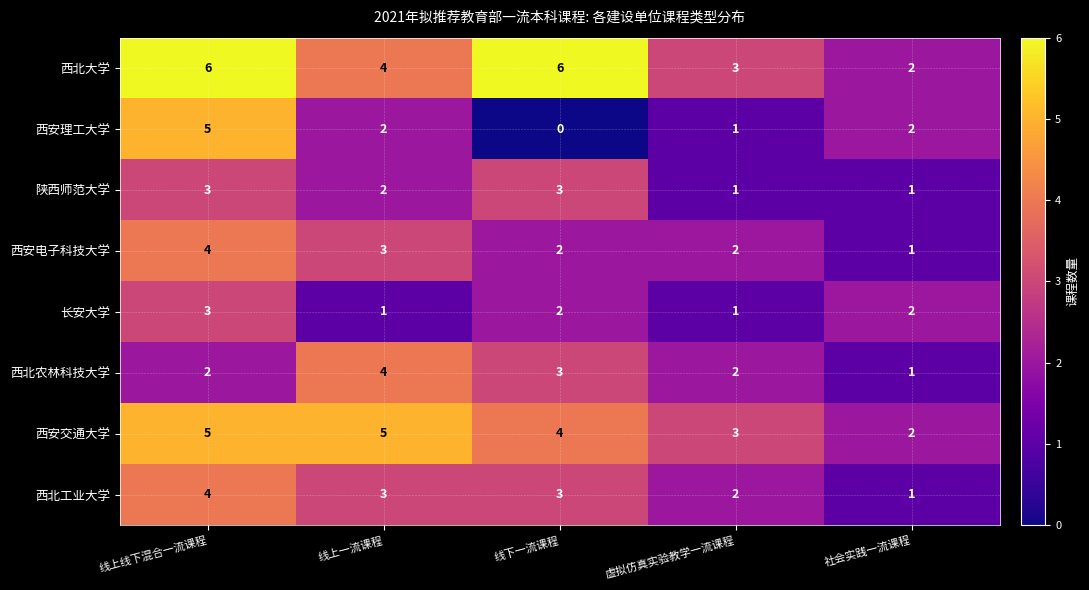

At which label does 西北工业大学 first exceed 3?

线上线下混合一流课程